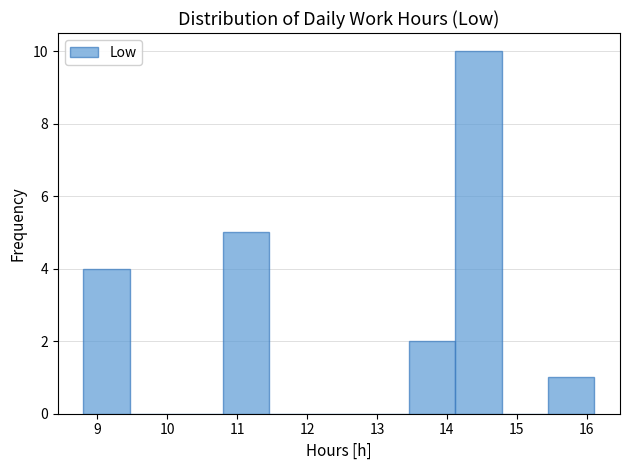

Reading left to right, list every bar in this chart as the range it spans on the x-axis followed by its height. Neither the bar edges nor the heights are printed on the chart, so give them approximately, as read against the axes.

8.8 to 9.5: 4
9.5 to 10.1: 0
10.1 to 10.8: 0
10.8 to 11.5: 5
11.5 to 12.1: 0
12.1 to 12.8: 0
12.8 to 13.5: 0
13.5 to 14.1: 2
14.1 to 14.8: 10
14.8 to 15.4: 0
15.4 to 16.1: 1